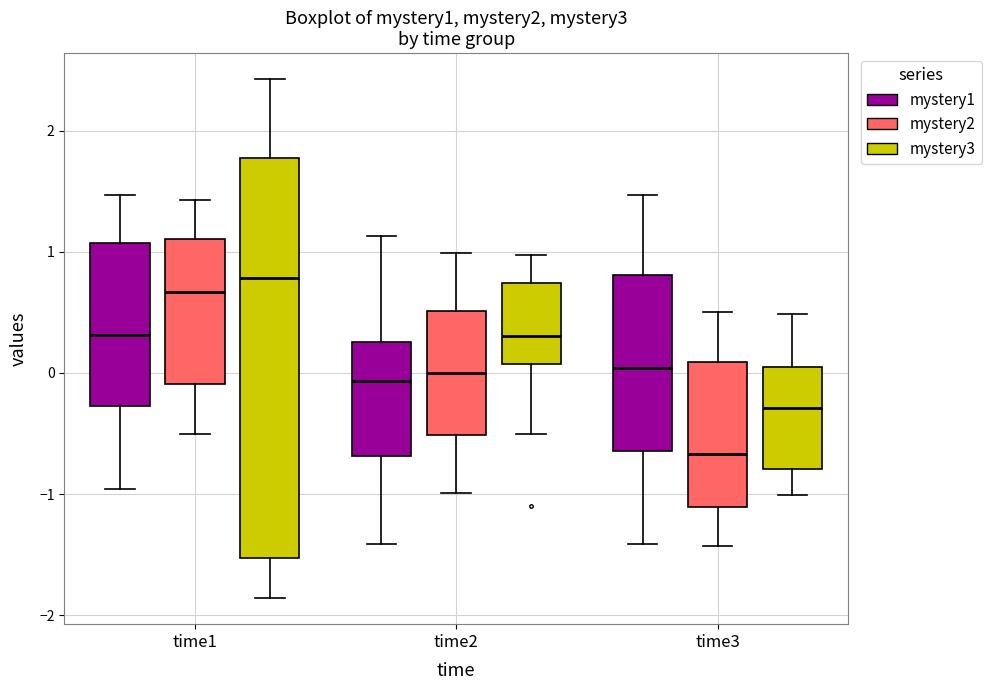

Where is the lower edge of the box for time3 (mystery3) on the y-axis? The values are not printed on the chart, so give them approximately, as read against the axis.

-0.8